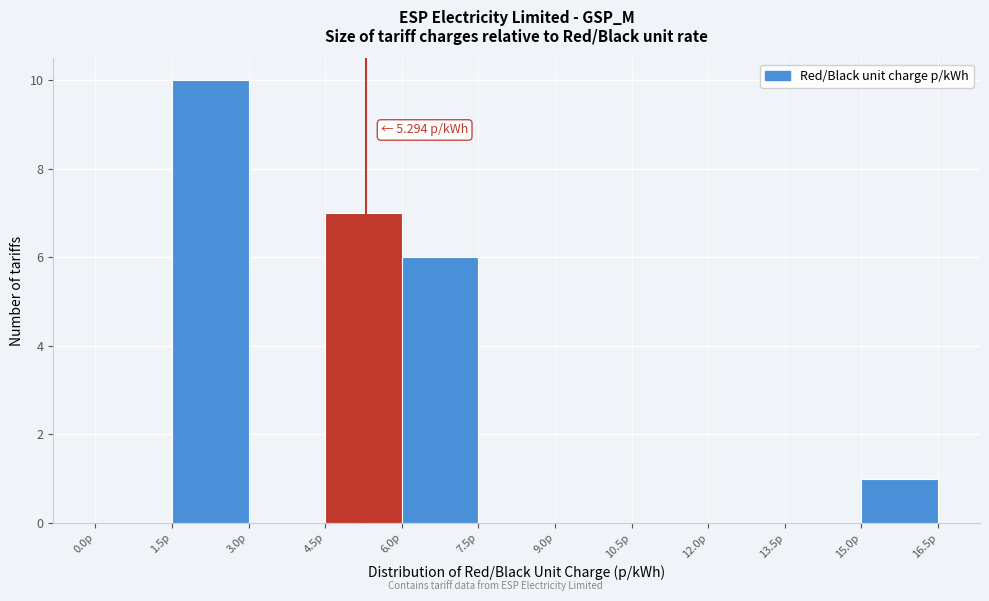

Over which range of the x-axis is the bar tallest?

1.5 to 3.0